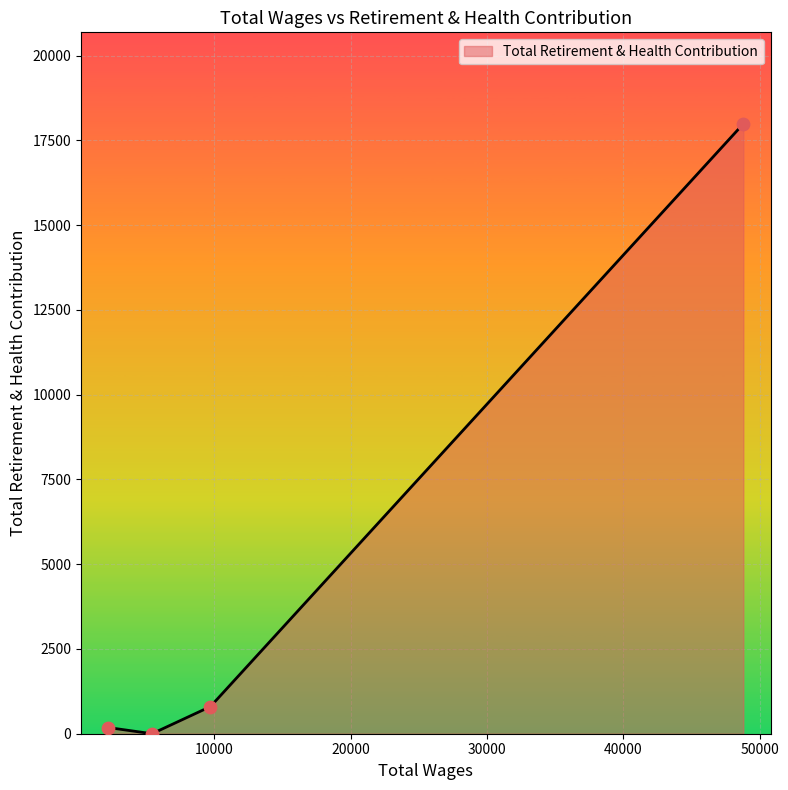

What is the maximum value shown in the chart?

17992